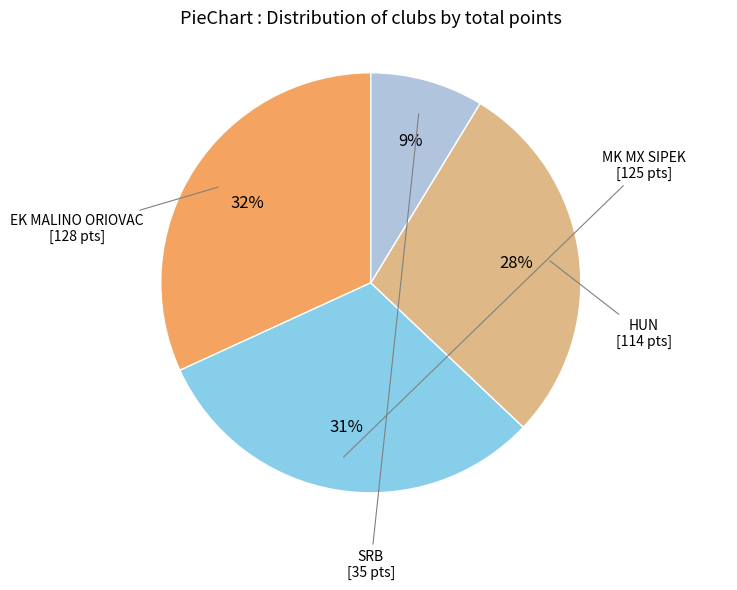

Is there a majority slice in this chart?

No